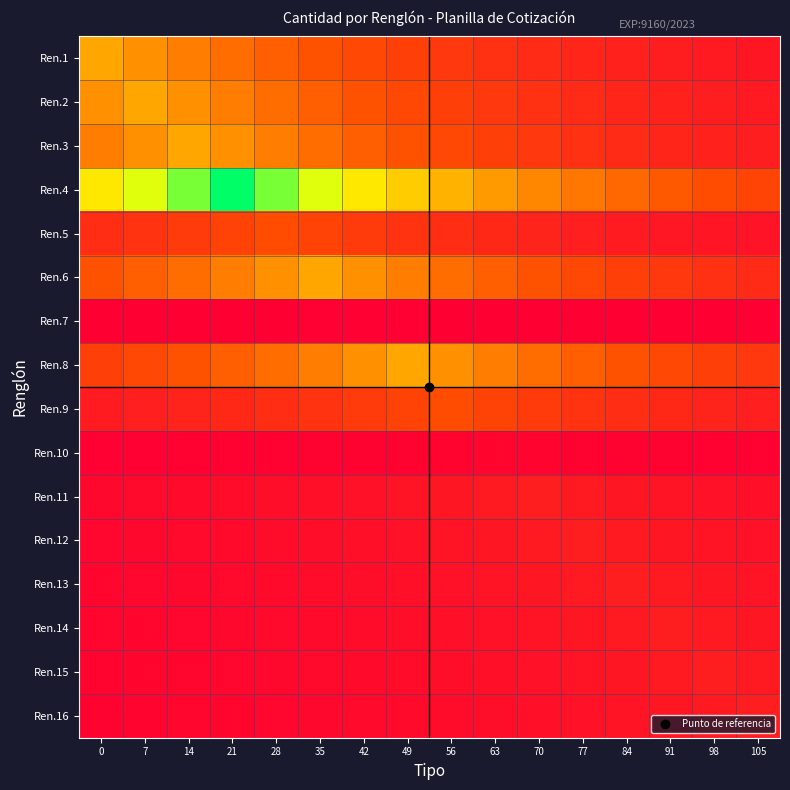

Which category has the lowest value across all series?

105